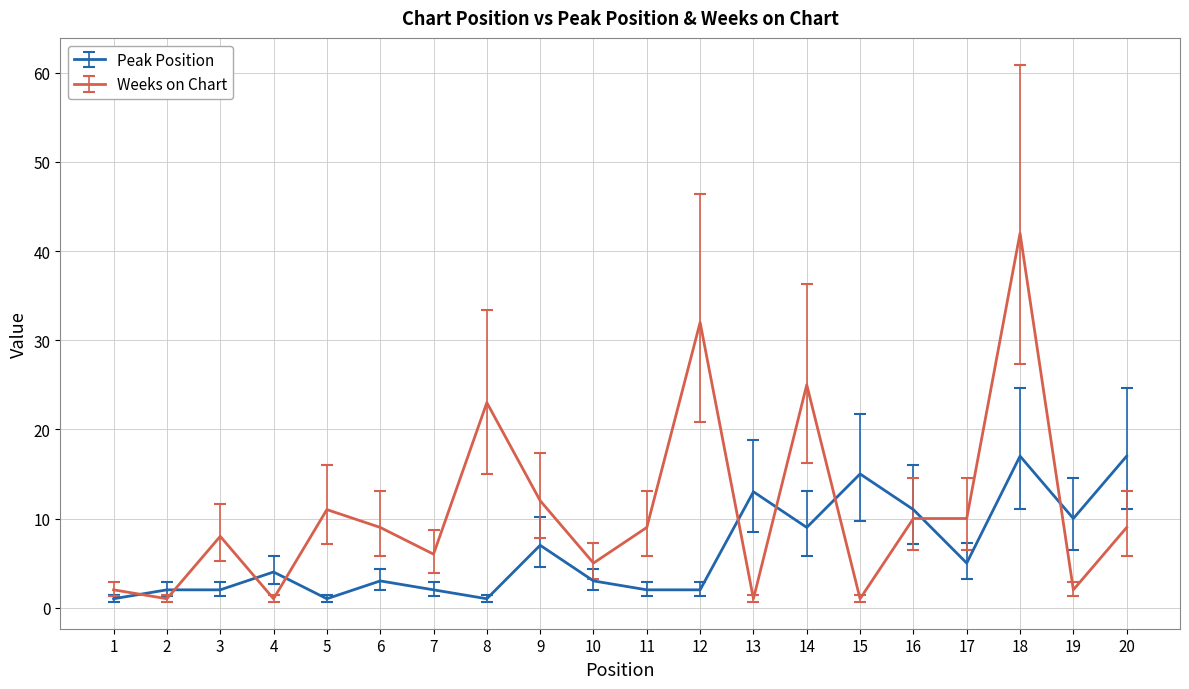

True or false: Weeks on Chart has more than 2 interior local peaks.

True